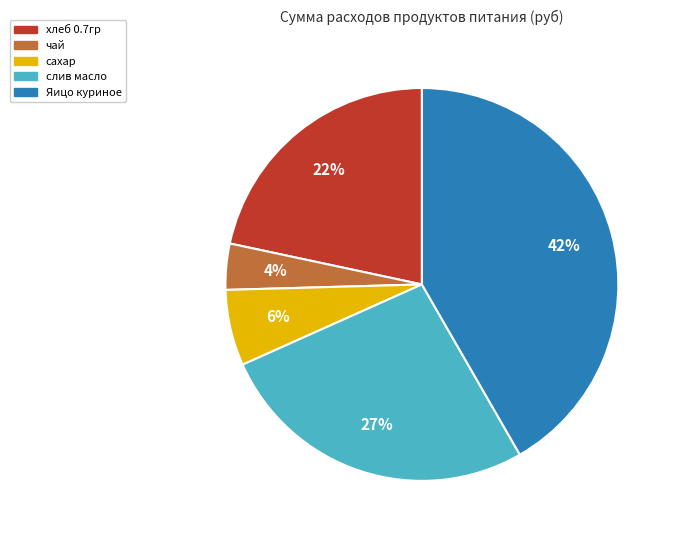

The Яицо куриное slice represents 55% of the pie. True or false?

False